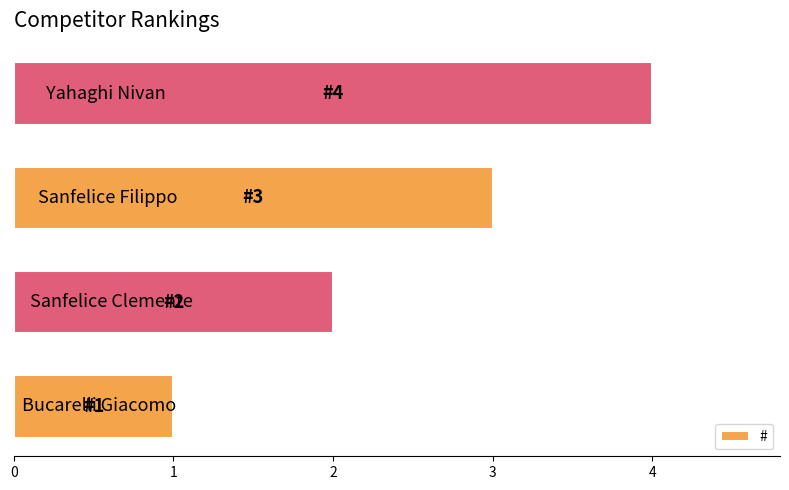

What is the sum of all values?

10